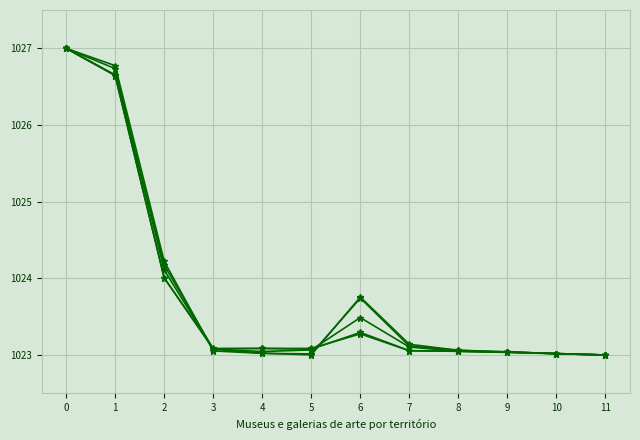

The value of Museus com critérios at 8 is 1023.0. True or false?

True